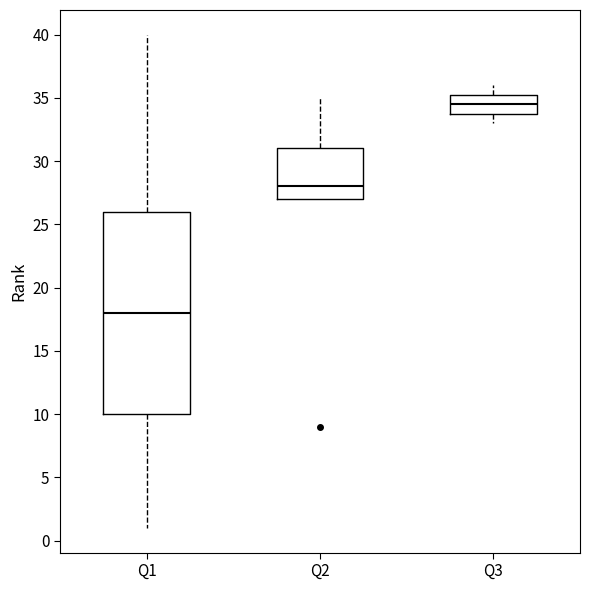

Comparing the boxes themselves (not the whiskers), which one is the tallest?

Q1